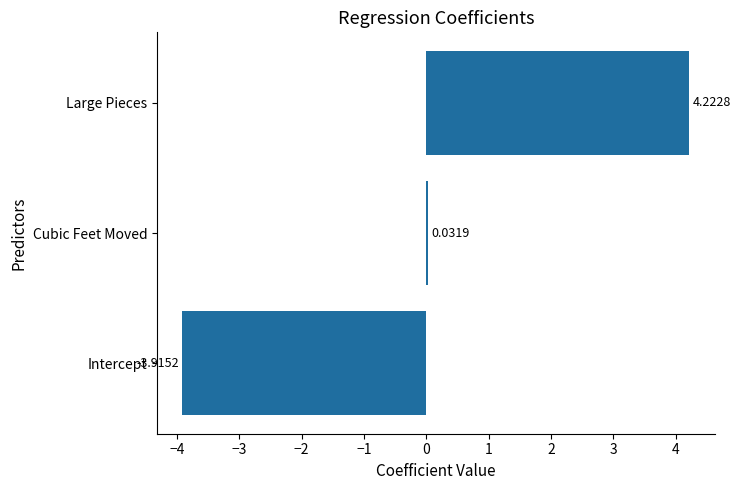

List the labels in order of value, largest first.

Large Pieces, Cubic Feet Moved, Intercept